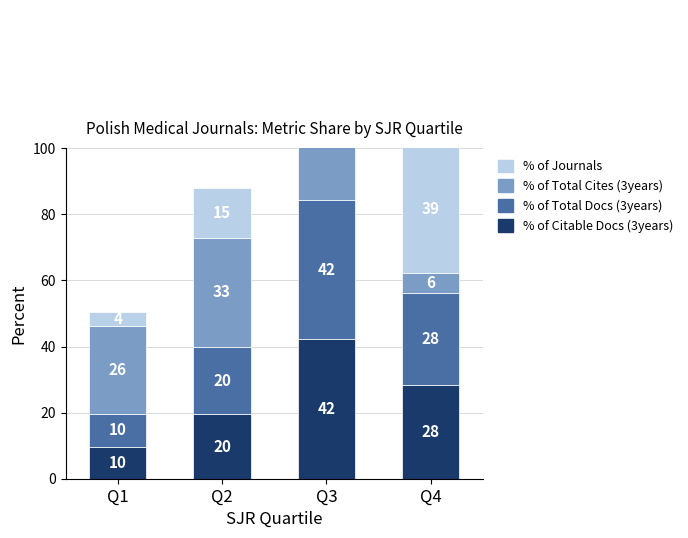

Count the number of data series in this chart.

4